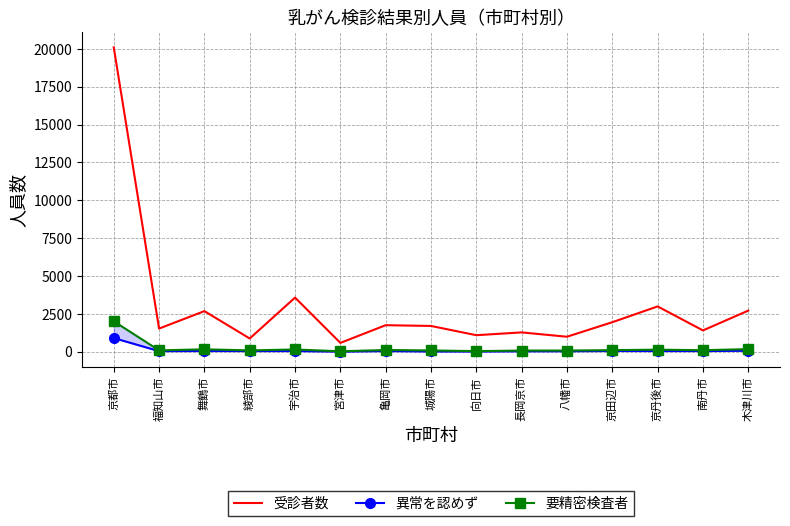

At which label is 異常を認めず closest to 453?

木津川市